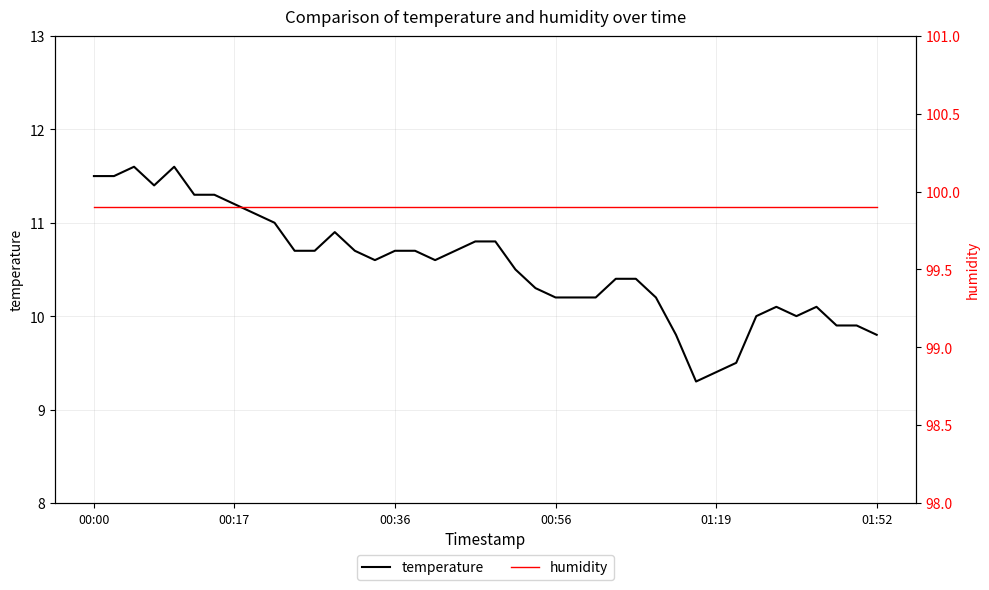

How many series are shown in this chart?

2